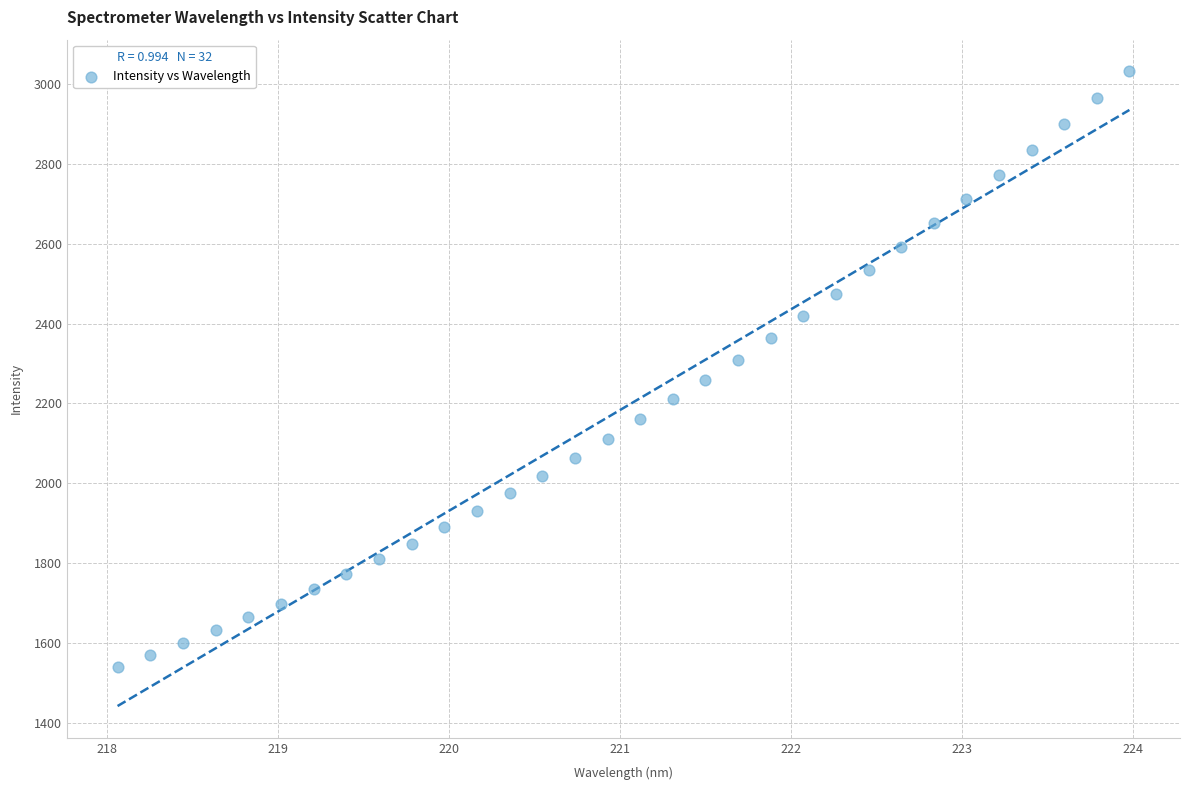

What is the range of X values (max minus min)?

5.9